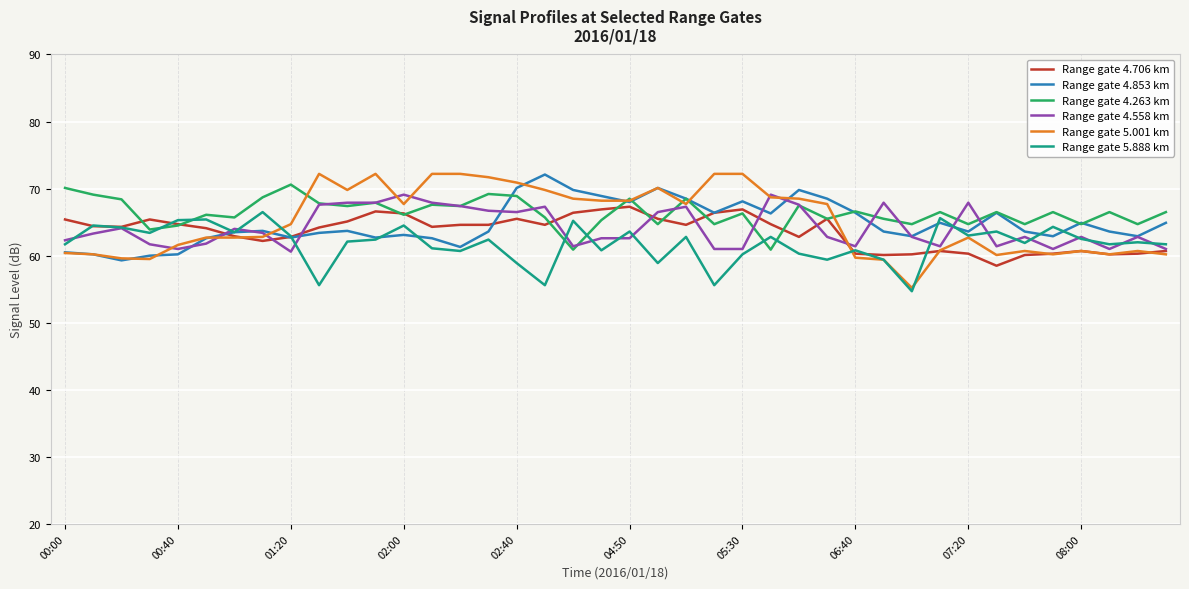

What is the average value of the Range gate 5.001 km series?

65.1